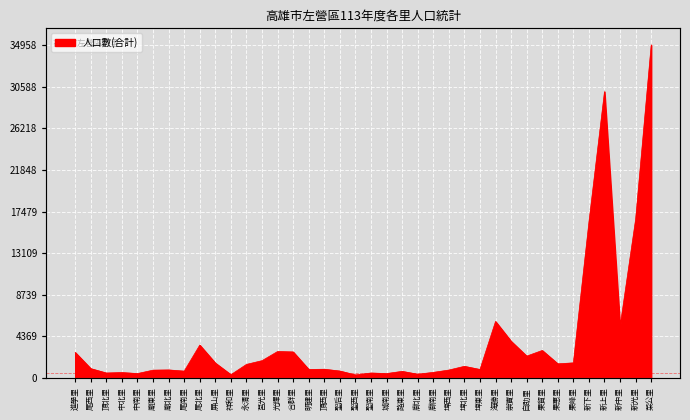

What is the label of the 38th point from the right?

進學里